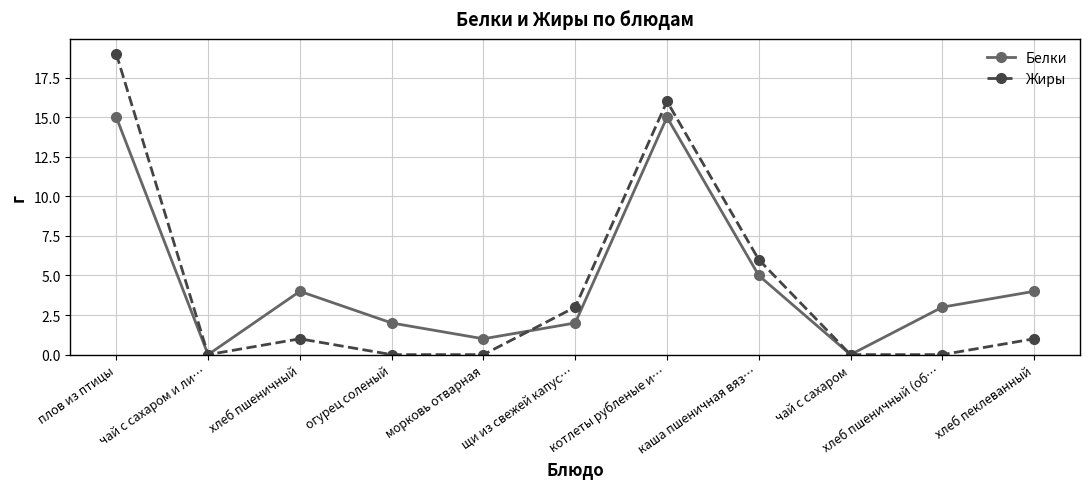

Reading right to left, what are all the values shown in this chart?

Белки: хлеб пеклеванный=4	хлеб пшеничный (об…=3	чай с сахаром=0	каша пшеничная вяз…=5	котлеты рубленые и…=15	щи из свежей капус…=2	морковь отварная=1	огурец соленый=2	хлеб пшеничный=4	чай с сахаром и ли…=0	плов из птицы=15
Жиры: хлеб пеклеванный=1	хлеб пшеничный (об…=0	чай с сахаром=0	каша пшеничная вяз…=6	котлеты рубленые и…=16	щи из свежей капус…=3	морковь отварная=0	огурец соленый=0	хлеб пшеничный=1	чай с сахаром и ли…=0	плов из птицы=19